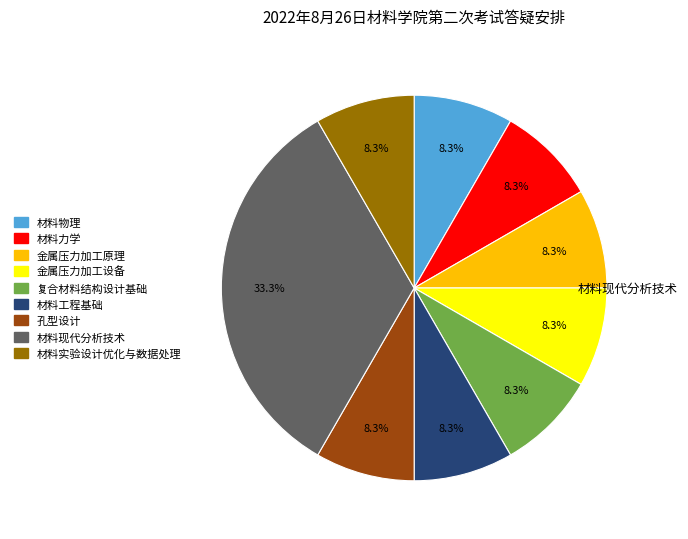

How many slices are in this pie chart?

9